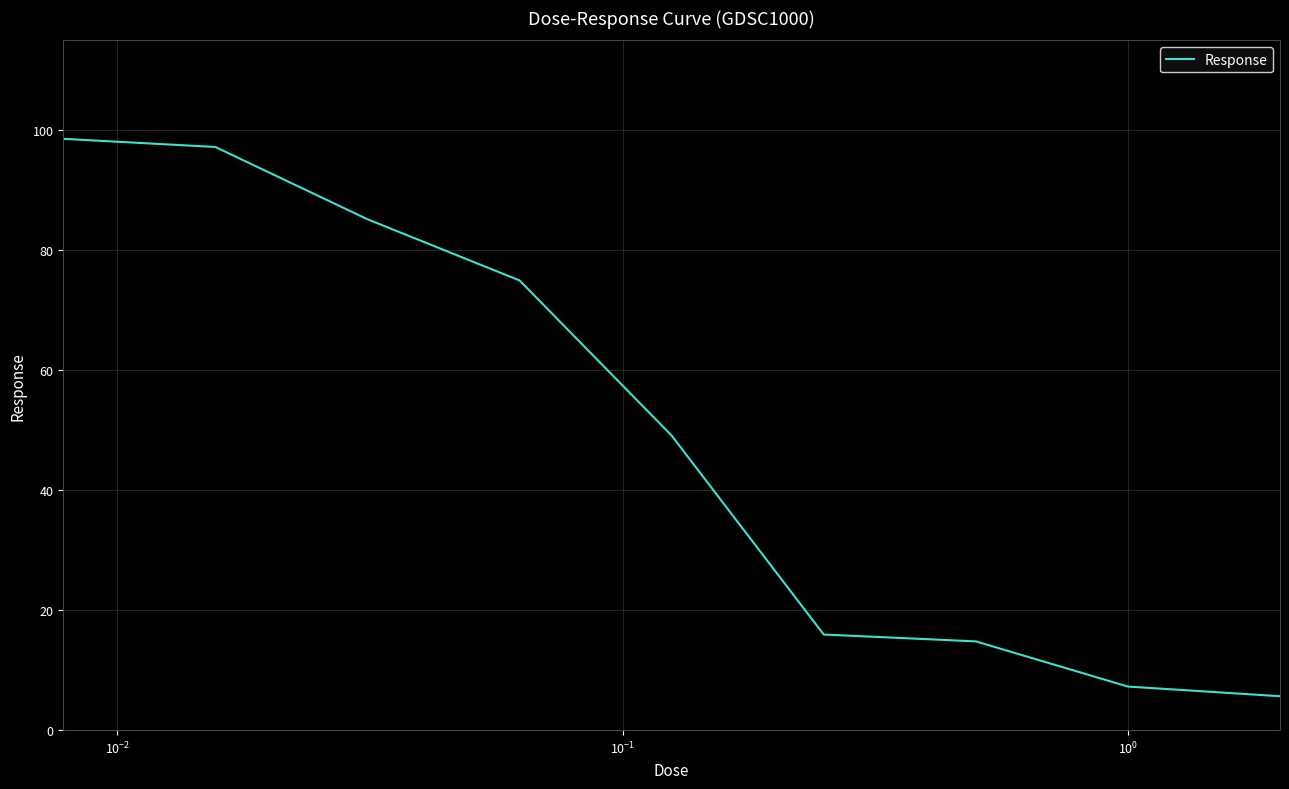

What is the maximum value shown in the chart?

98.6